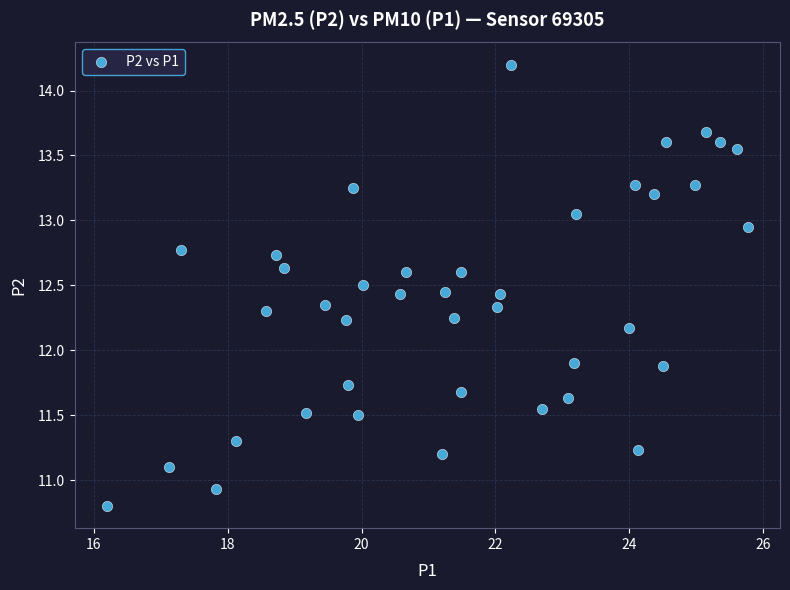

What is the range of X values (max minus min)?

9.6